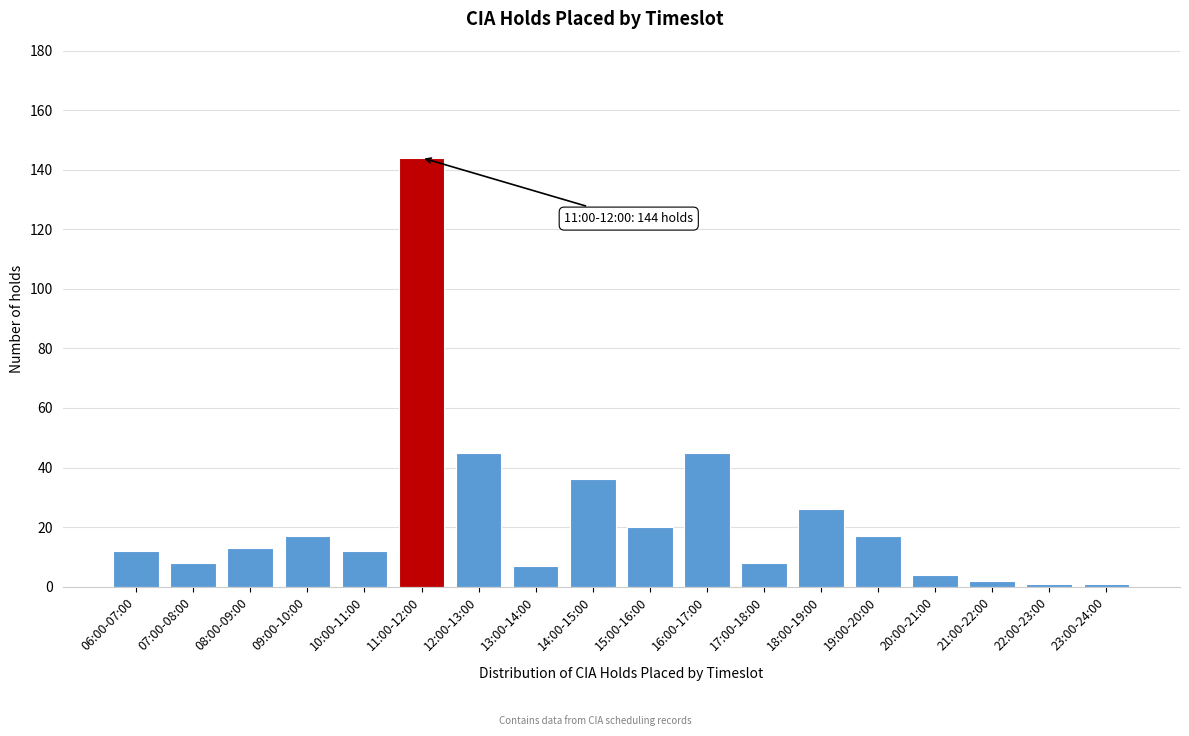

Reading right to left, extract all data points from this chart.

23:00-24:00=1	22:00-23:00=1	21:00-22:00=2	20:00-21:00=4	19:00-20:00=17	18:00-19:00=26	17:00-18:00=8	16:00-17:00=45	15:00-16:00=20	14:00-15:00=36	13:00-14:00=7	12:00-13:00=45	11:00-12:00=144	10:00-11:00=12	09:00-10:00=17	08:00-09:00=13	07:00-08:00=8	06:00-07:00=12